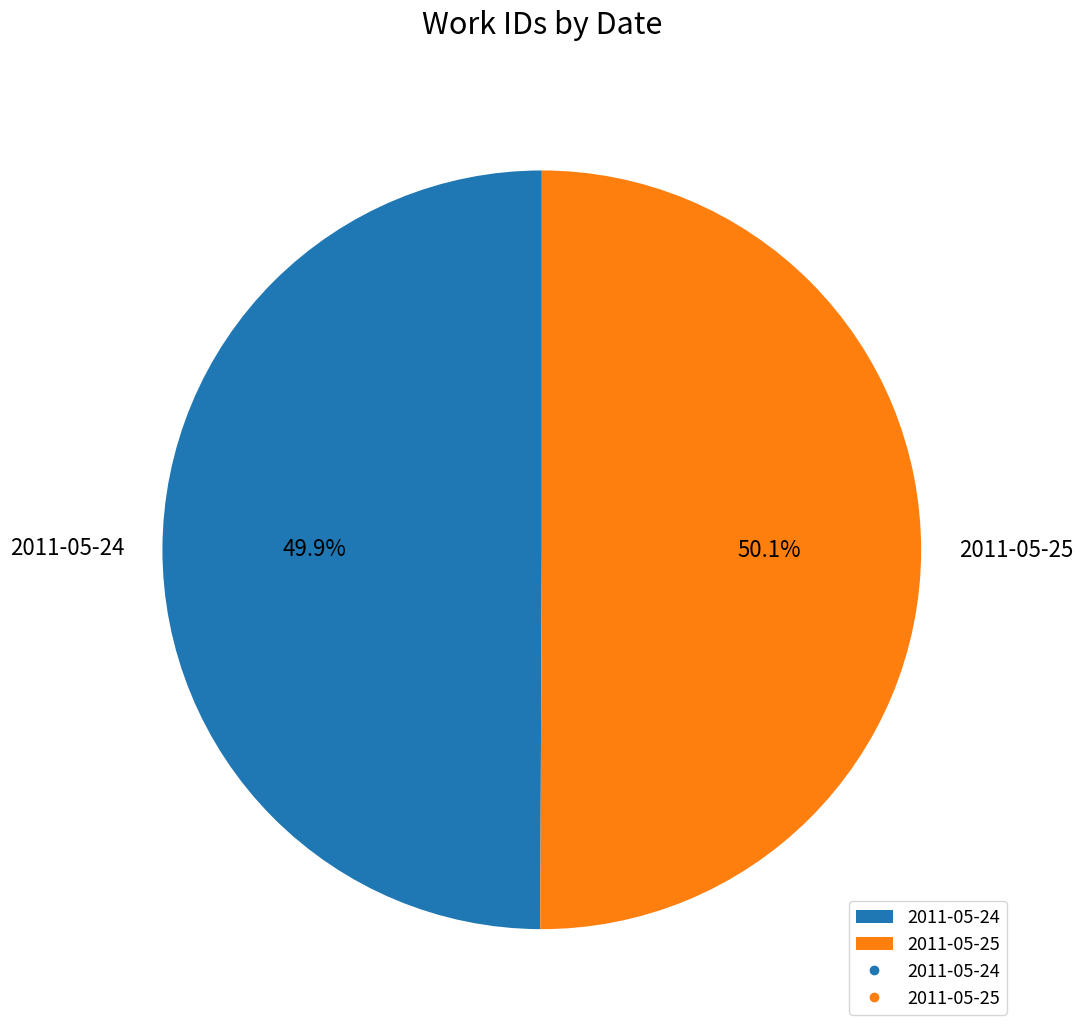

What portion of the pie excludes 2011-05-24?

50.1%